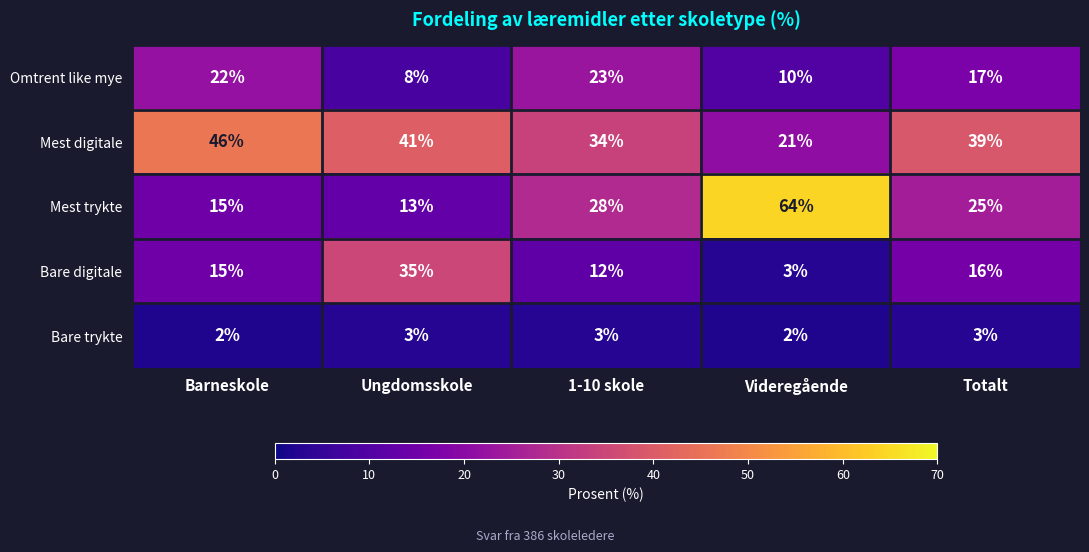

At which label does Bare digitale reach its minimum?

Videregående